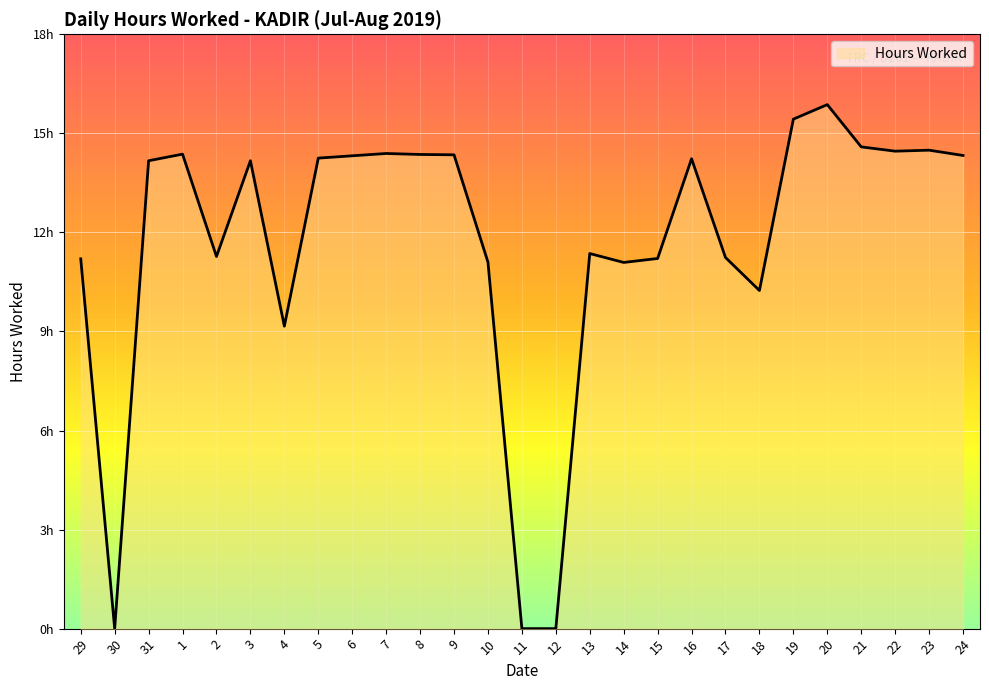

What is the change in value from 10 to 22?

+3.4